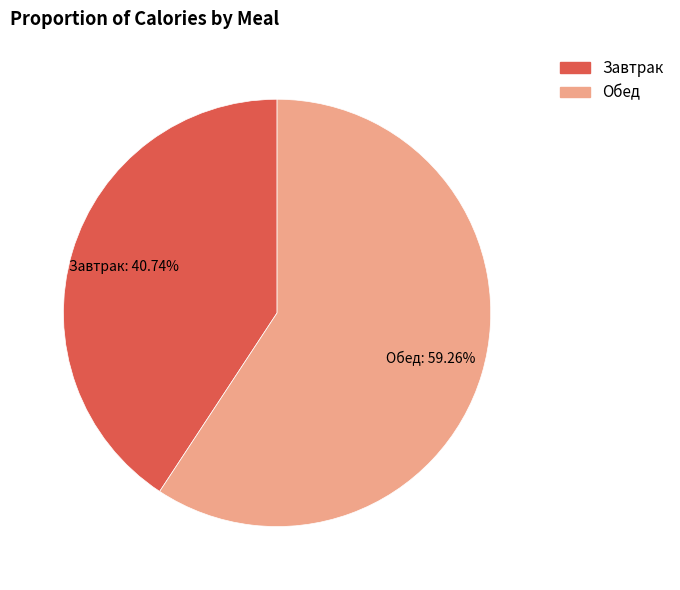

The Обед slice represents 59% of the pie. True or false?

True